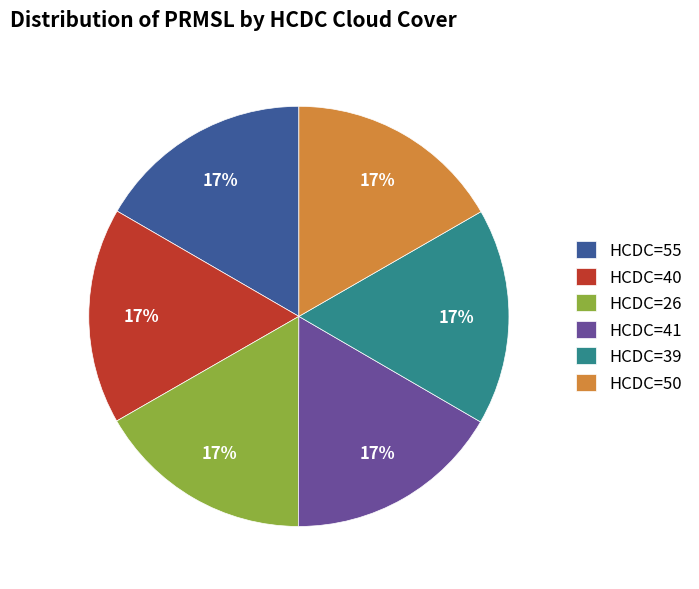

The HCDC=40 slice represents 7% of the pie. True or false?

False